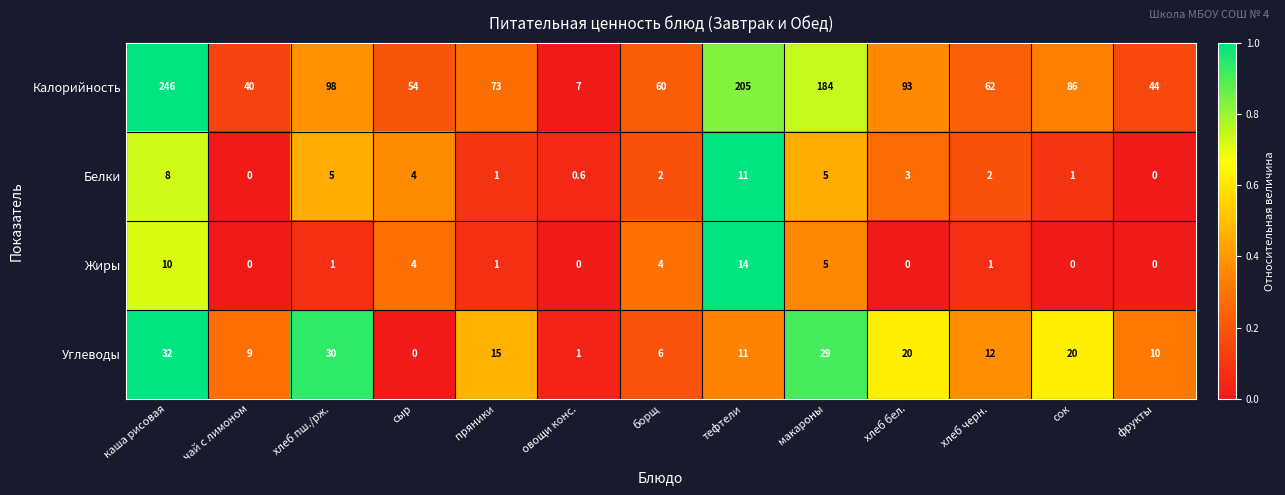

Which series has the widest spread of values?

Калорийность